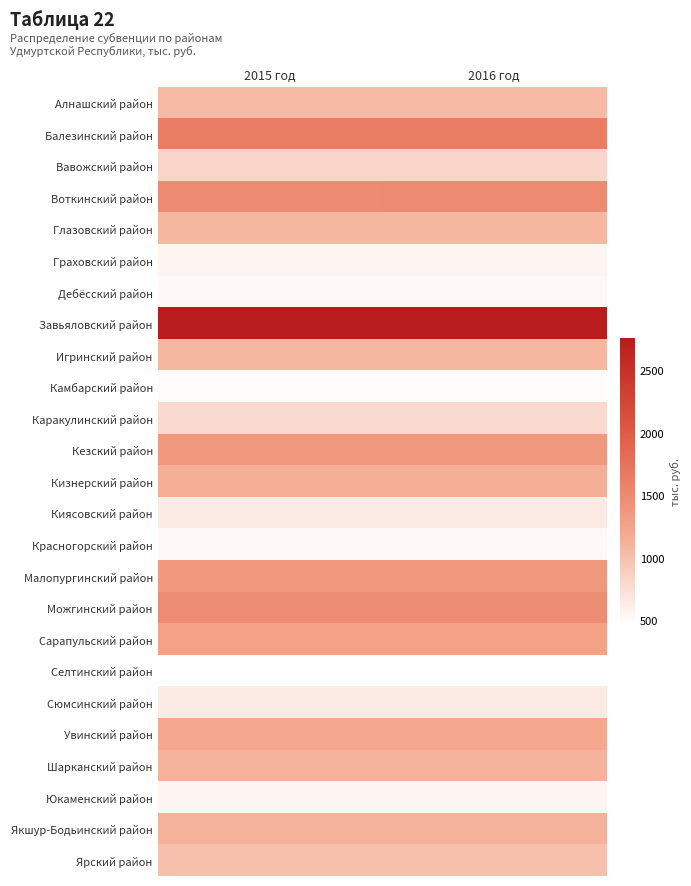

Which series has the largest total across all categories?

Завьяловский район